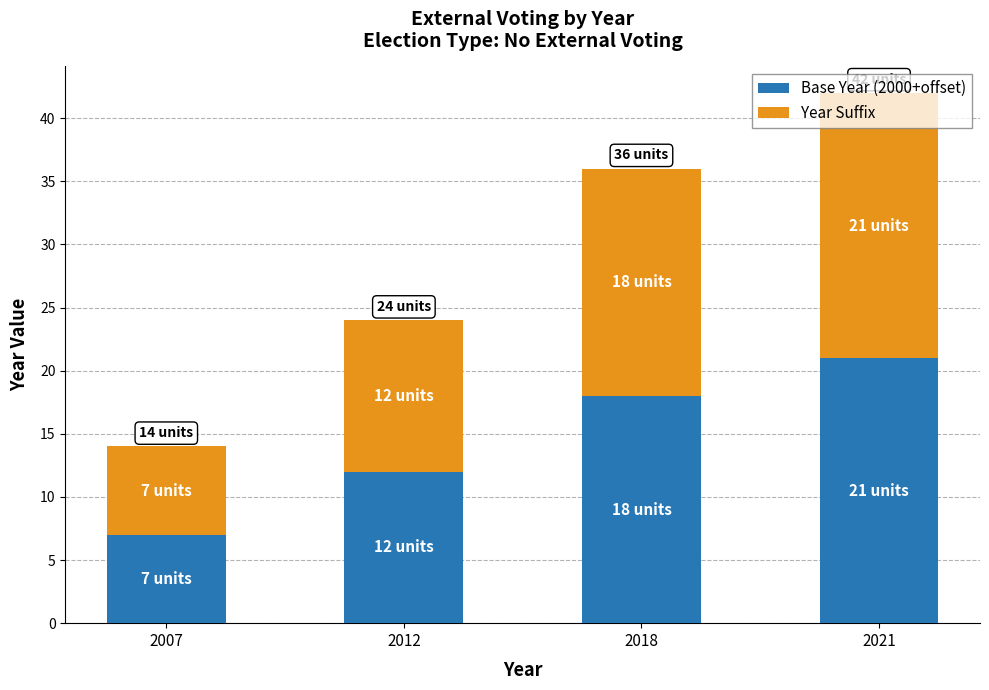

What is the difference between the maximum and second lowest values in the Base Year (2000+offset) series?

9